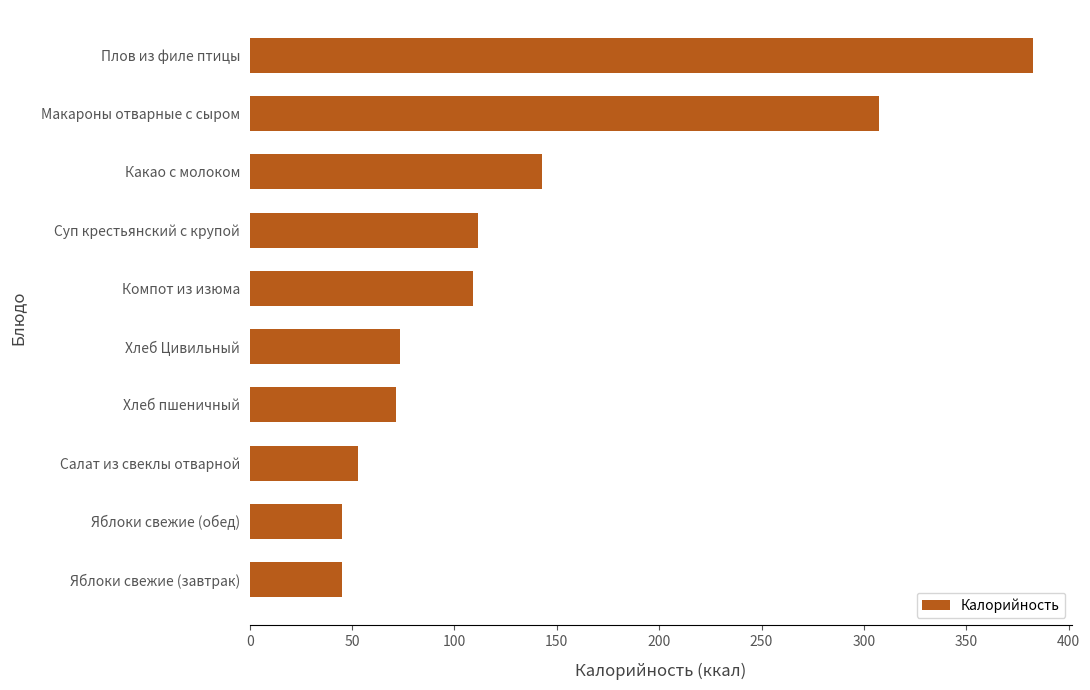

True or false: the data shows 71.4 at Хлеб пшеничный.

True